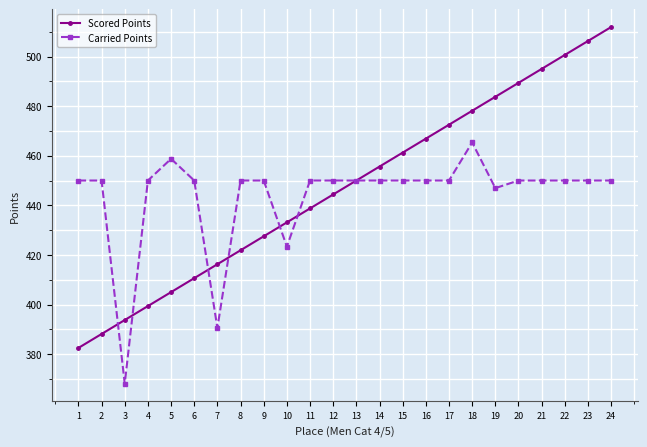

What is the difference between the maximum and minimum values in the Carried Points series?

97.2